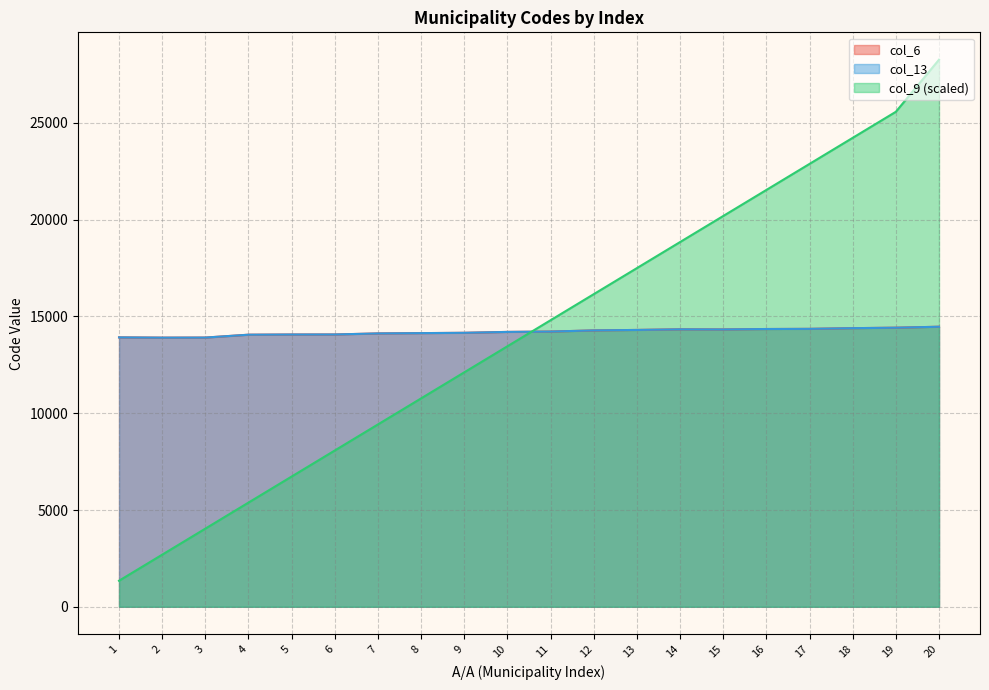

At which label does col_6 reach its peak?

20